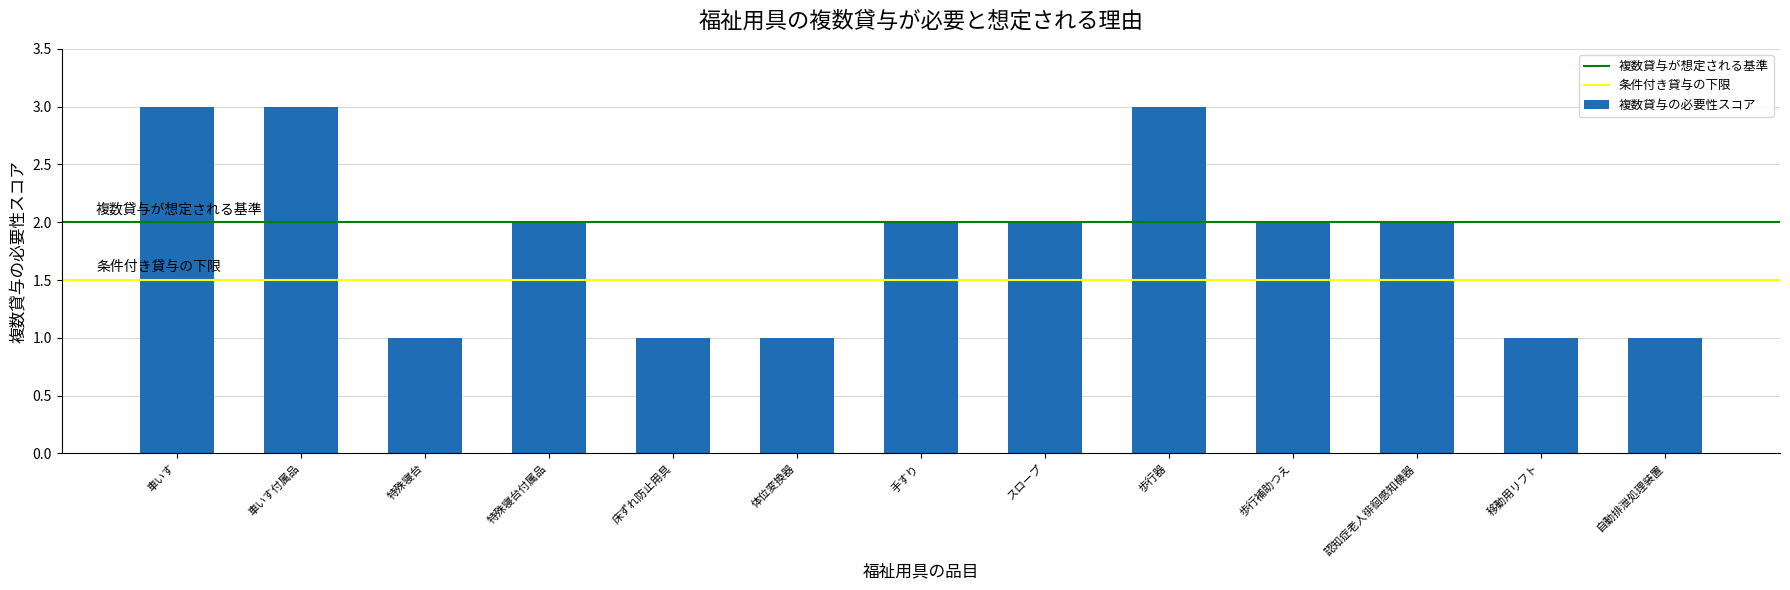

Between 車いす and 認知症老人徘徊感知機器, which is larger?

車いす